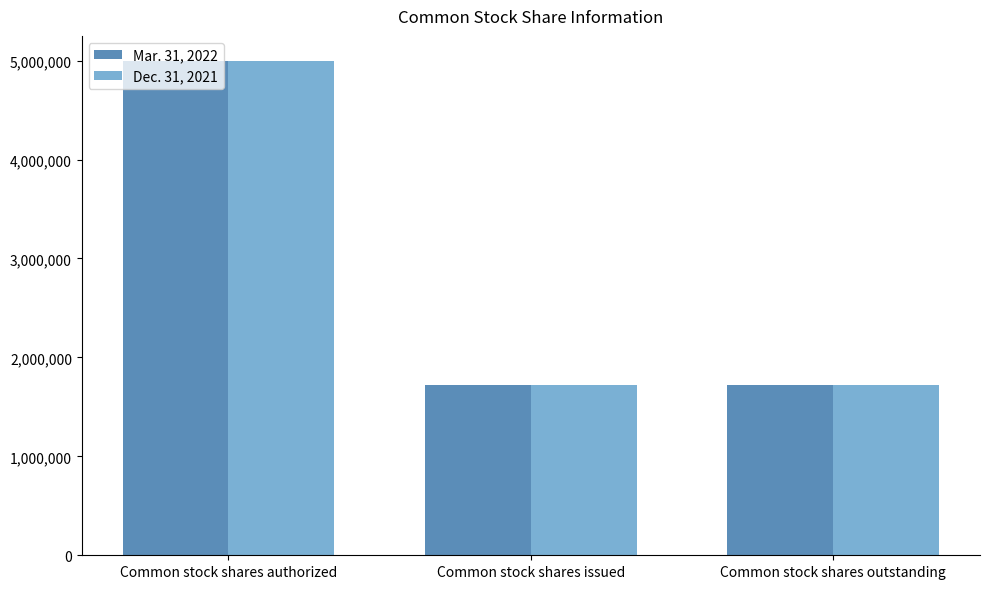

Are the bars grouped side by side (vs. stacked)?

Yes